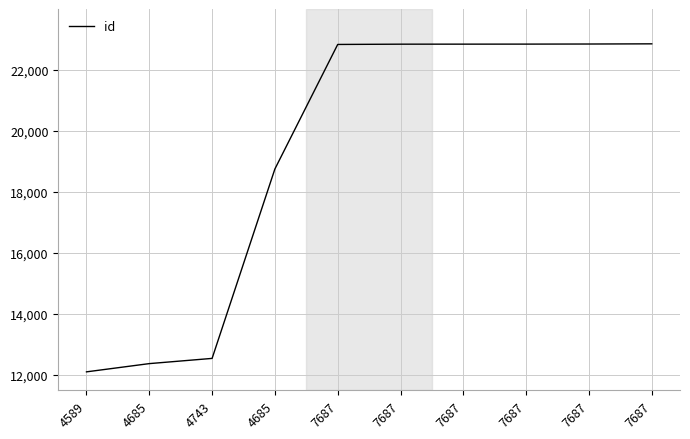

Does the chart display data point markers on the line(s)?

No